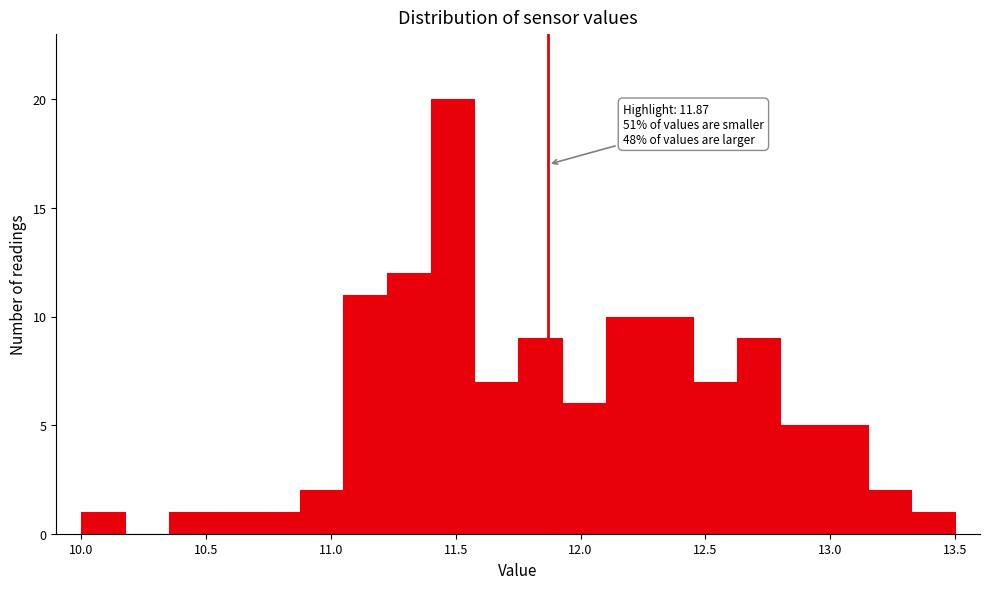

Around what value on the x-axis is the tallest bar? Give the approximate position of its centre, as read against the axis.

11.50